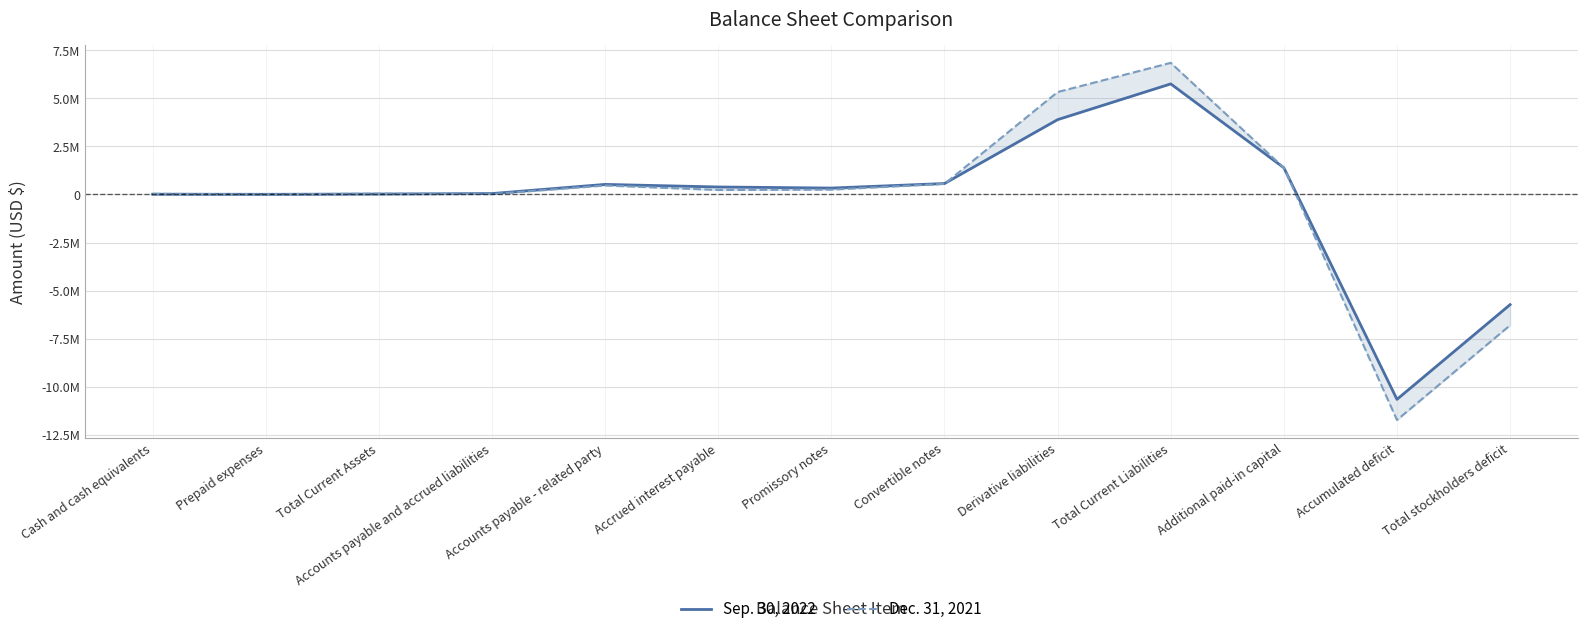

The value of Sep. 30, 2022 at Total stockholders deficit is -5725779. True or false?

True